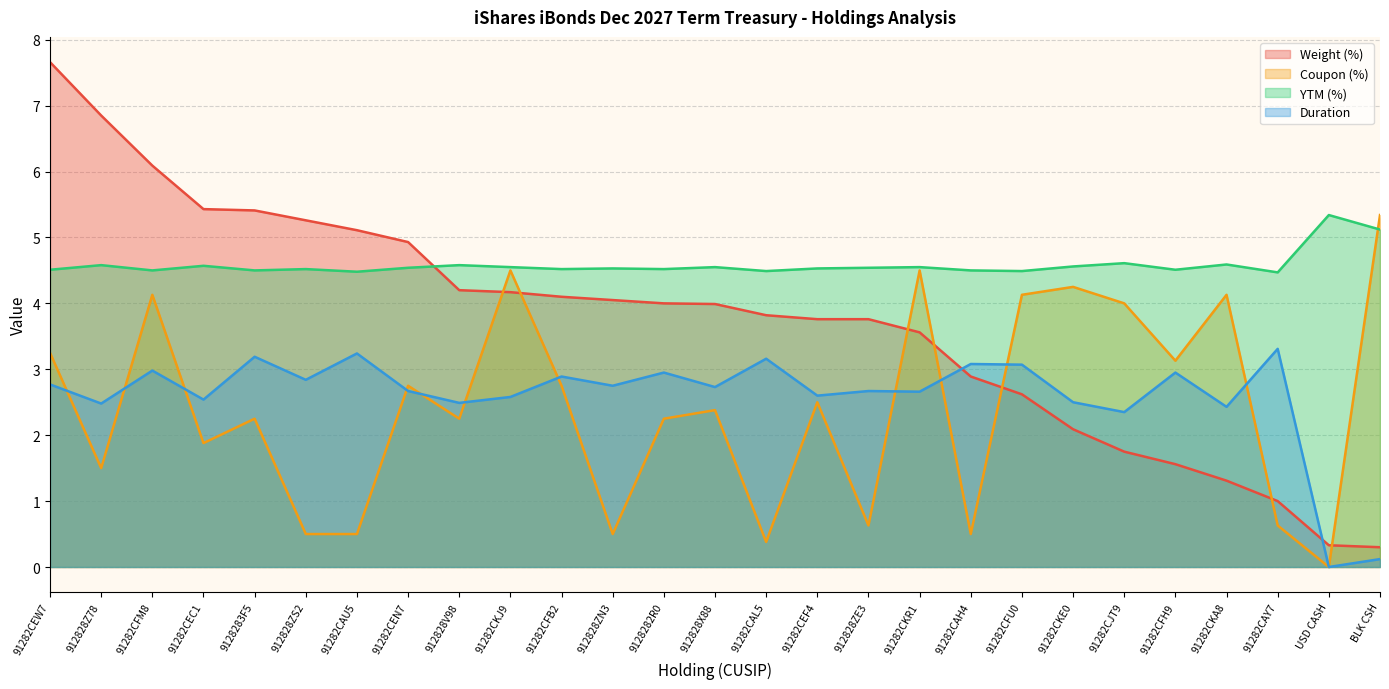

How many series are shown in this chart?

4